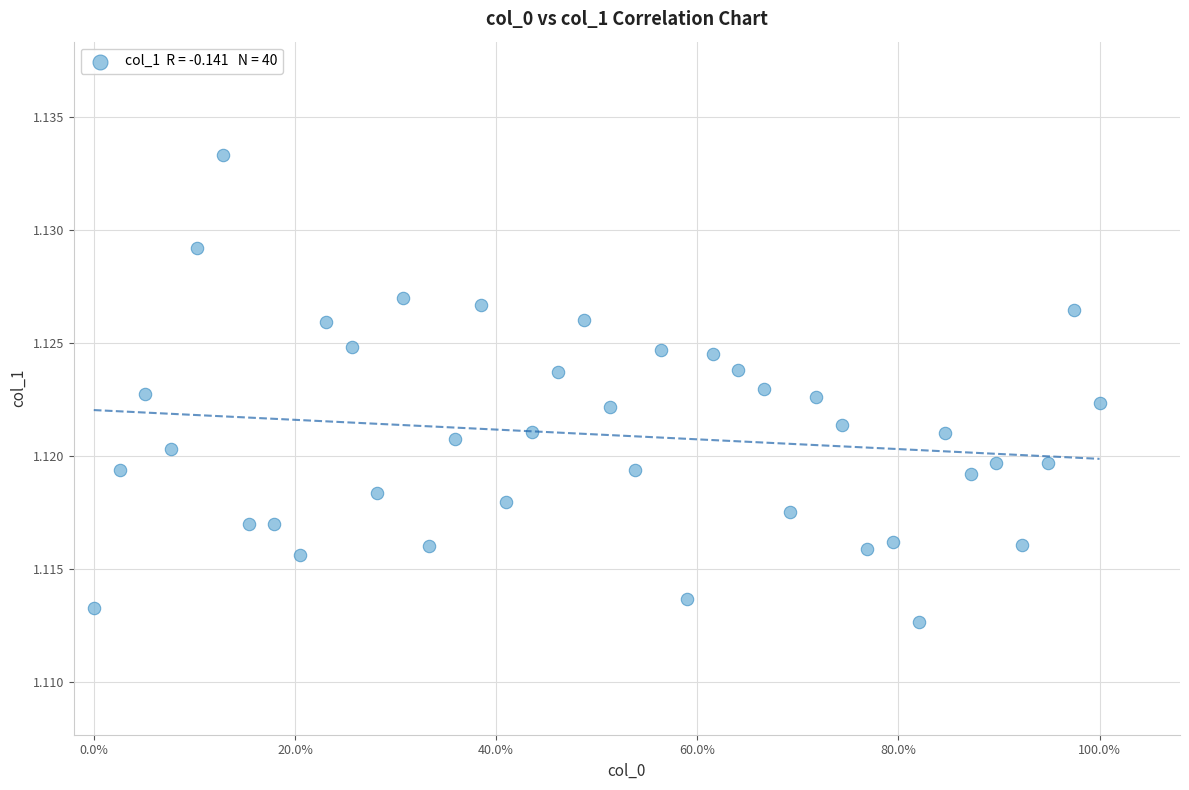

What is the range of X values (max minus min)?

1.0